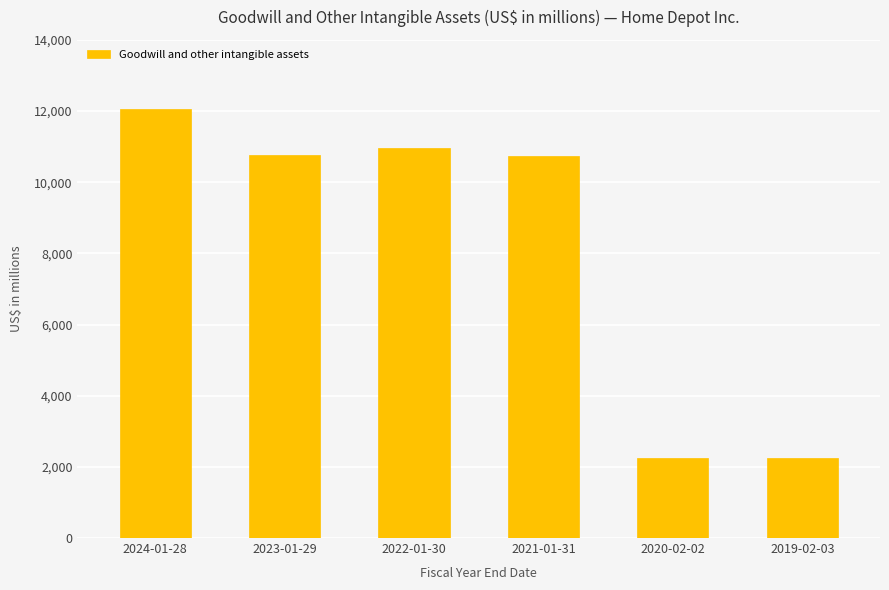

What is the ratio of the value at 2024-01-28 to the value at 2020-02-02?

5.4